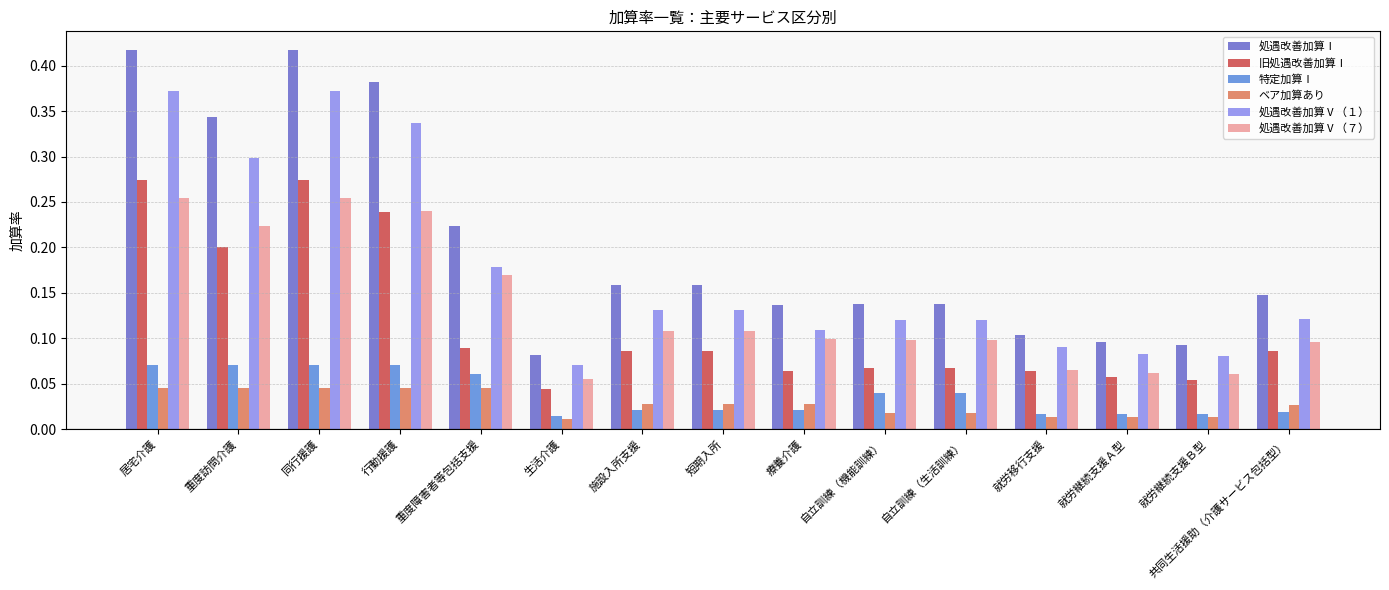

What is the total value across all series at 自立訓練（機能訓練）?

0.5